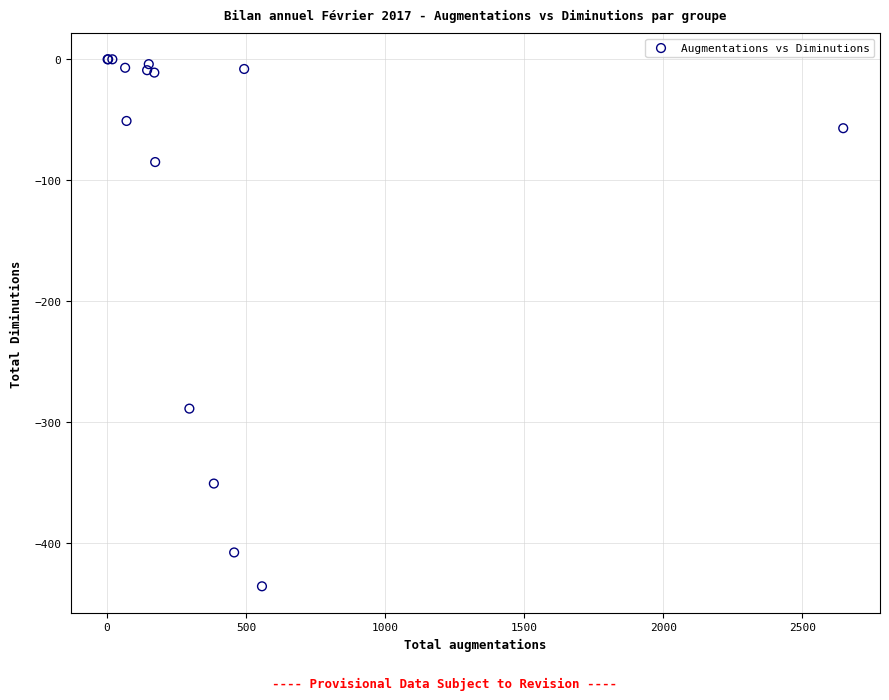

What Y value in the scatter plot is closest to -218?

-289